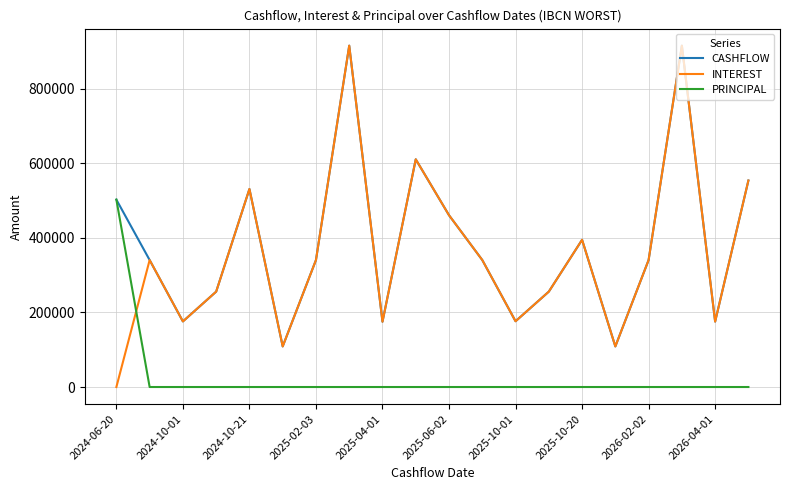

Which series has the largest range (max minus min)?

INTEREST